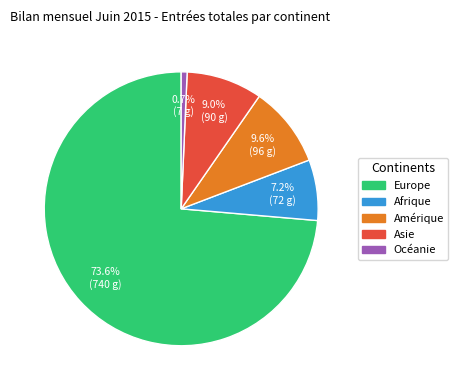

How many segments does this pie chart have?

5